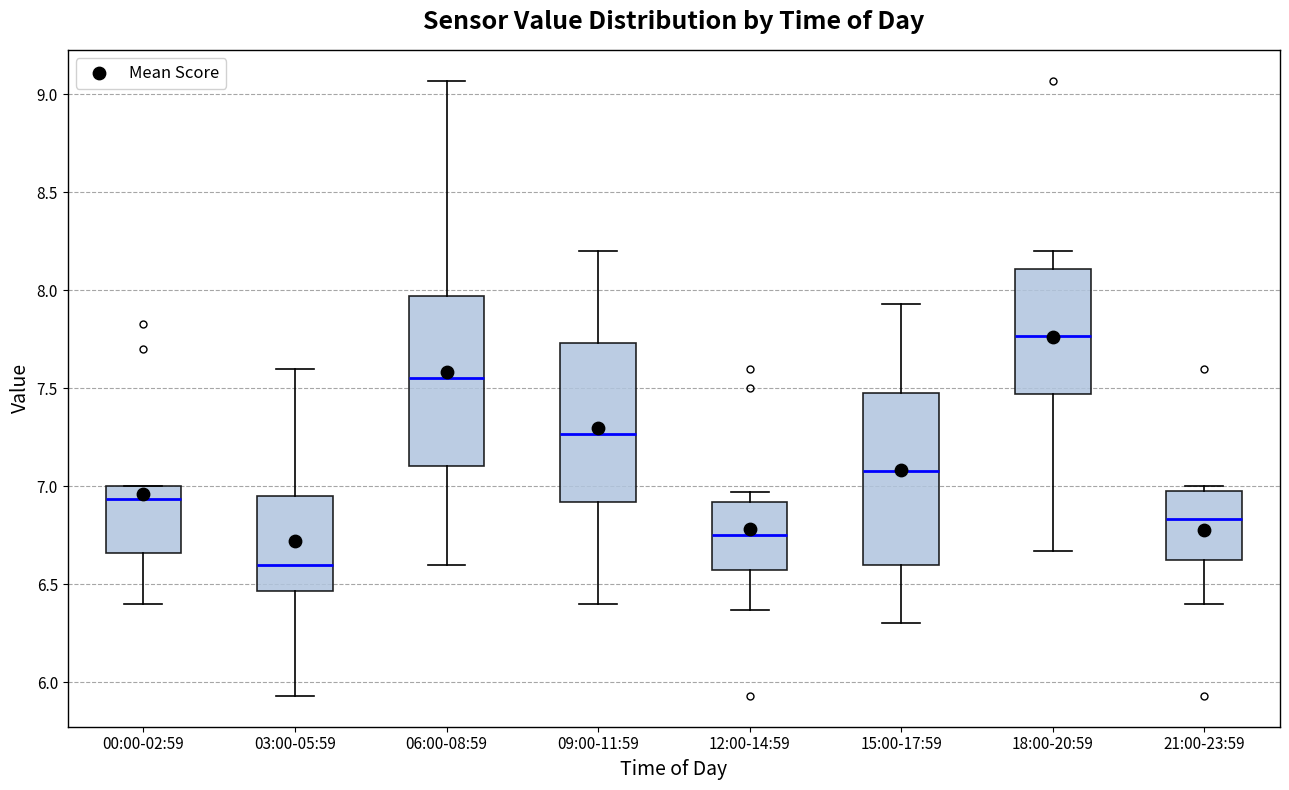

Reading left to right, transcribe this box plot: for each box, give where its median line is, the range the box spans, and where its two whiskers end, as read against the y-axis. The values are not printed on the chart, so give them approximately, as read against the axis.

00:00-02:59: median 6.95, box 6.65 to 7.00, whiskers 6.40 to 7.00
03:00-05:59: median 6.60, box 6.45 to 6.95, whiskers 5.95 to 7.60
06:00-08:59: median 7.55, box 7.10 to 7.95, whiskers 6.60 to 9.05
09:00-11:59: median 7.25, box 6.90 to 7.75, whiskers 6.40 to 8.20
12:00-14:59: median 6.75, box 6.60 to 6.90, whiskers 6.35 to 6.95
15:00-17:59: median 7.10, box 6.60 to 7.50, whiskers 6.30 to 7.95
18:00-20:59: median 7.75, box 7.45 to 8.10, whiskers 6.65 to 8.20
21:00-23:59: median 6.85, box 6.60 to 7.00, whiskers 6.40 to 7.00 (just above the box's upper edge)